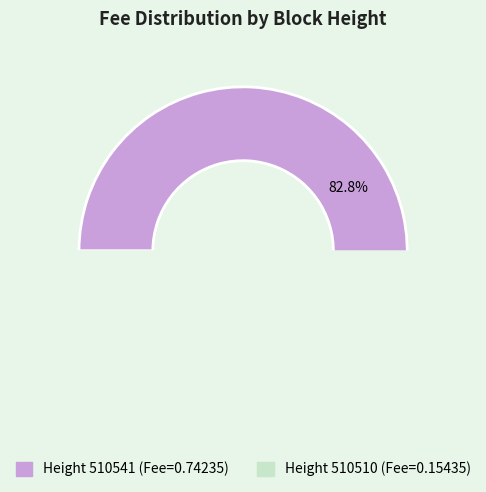

What is the change in value from 510541 to 510510?

-0.6